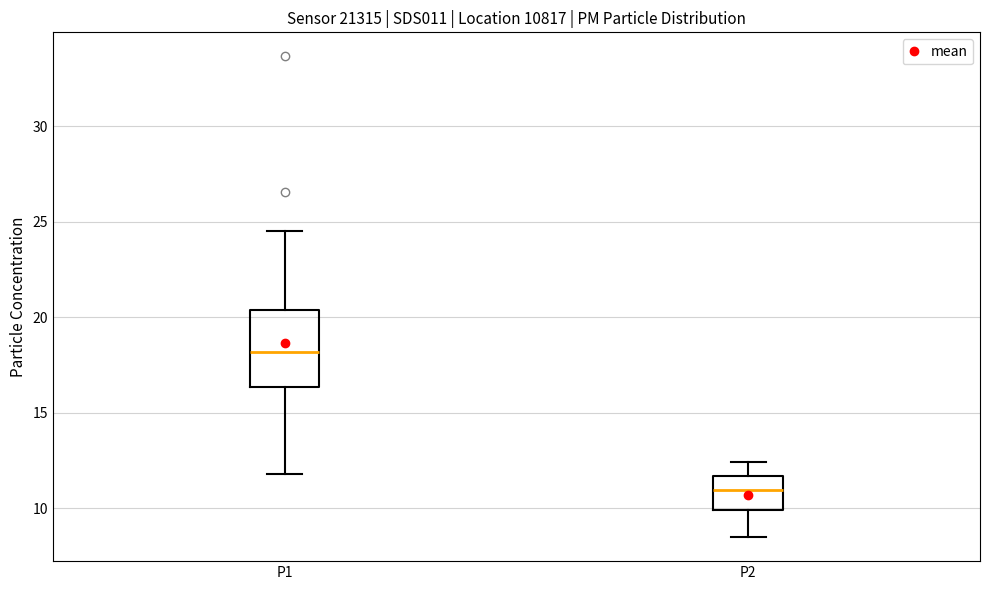

Reading left to right, read every box against the y-axis: the position of its median line, the range the box covers, and the ends of its whiskers. The values are not printed on the chart, so give them approximately, as read against the axis.

P1: median 18.0, box 16.5 to 20.5, whiskers 12.0 to 24.5
P2: median 11.0, box 10.0 to 11.5, whiskers 8.5 to 12.5